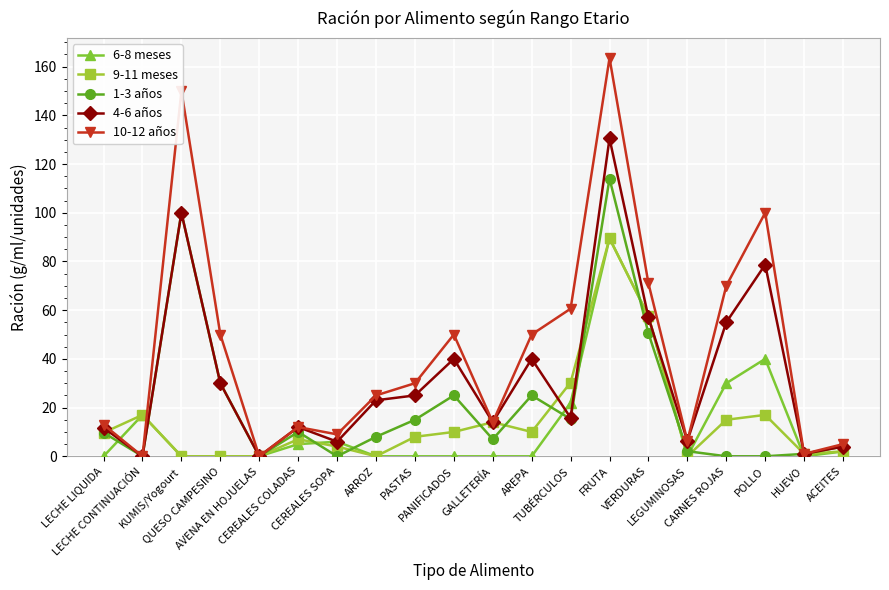

Between LECHE CONTINUACIÓN and CEREALES SOPA, which series saw the biggest shift?

9-11 meses